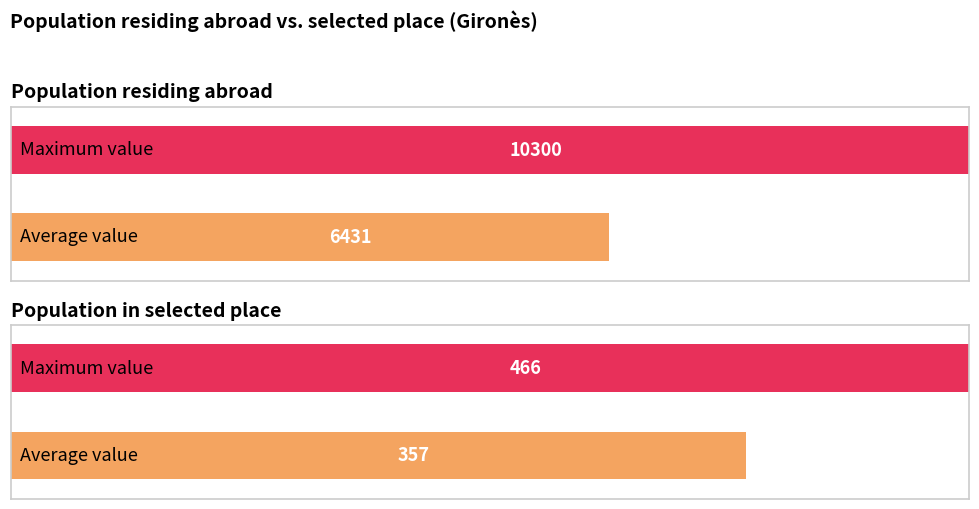

Which series has the largest total across all categories?

Population residing abroad